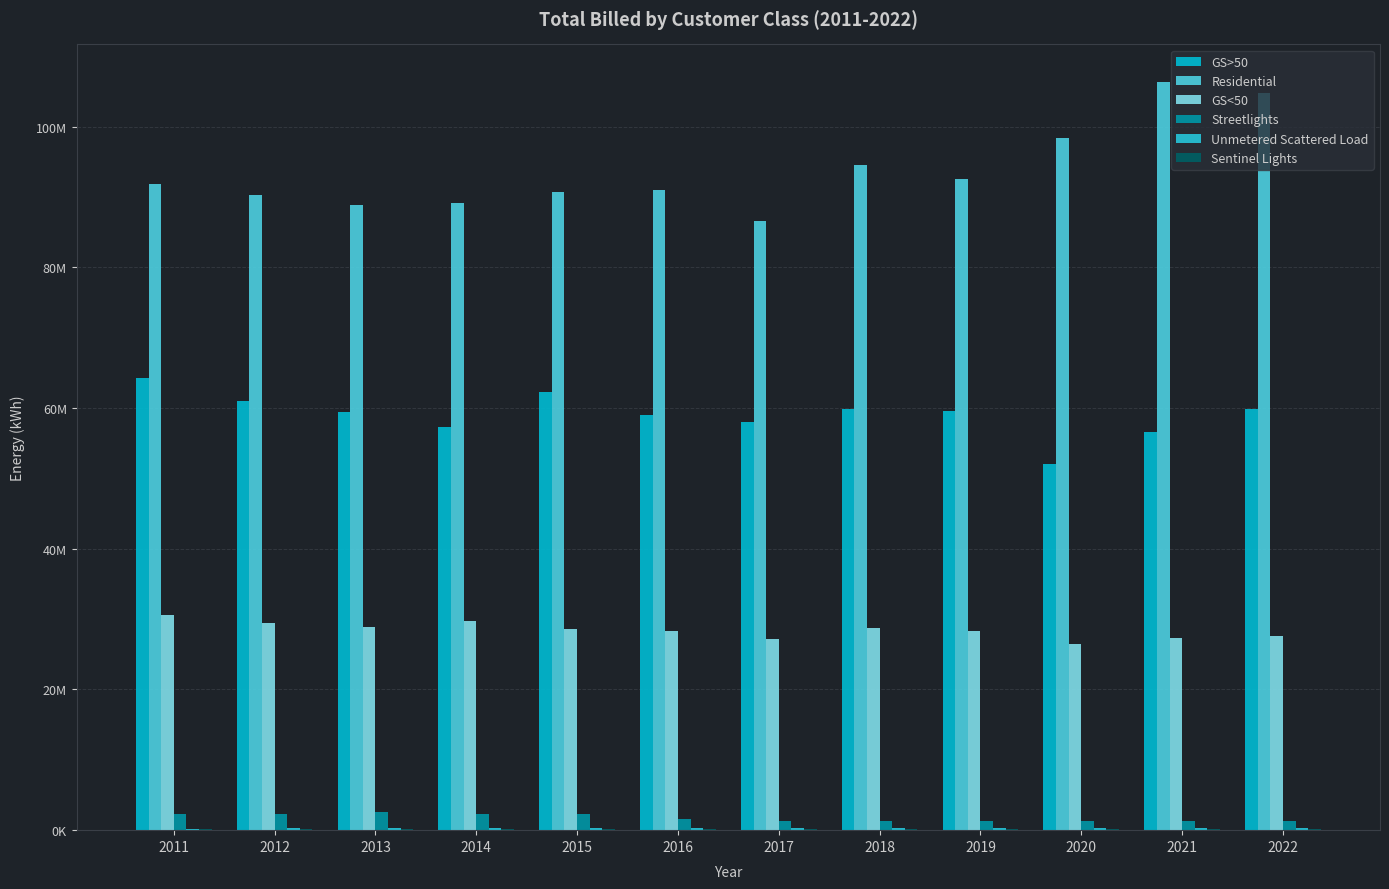

The Unmetered Scattered Load series shows 127474 at 2022. True or false?

False